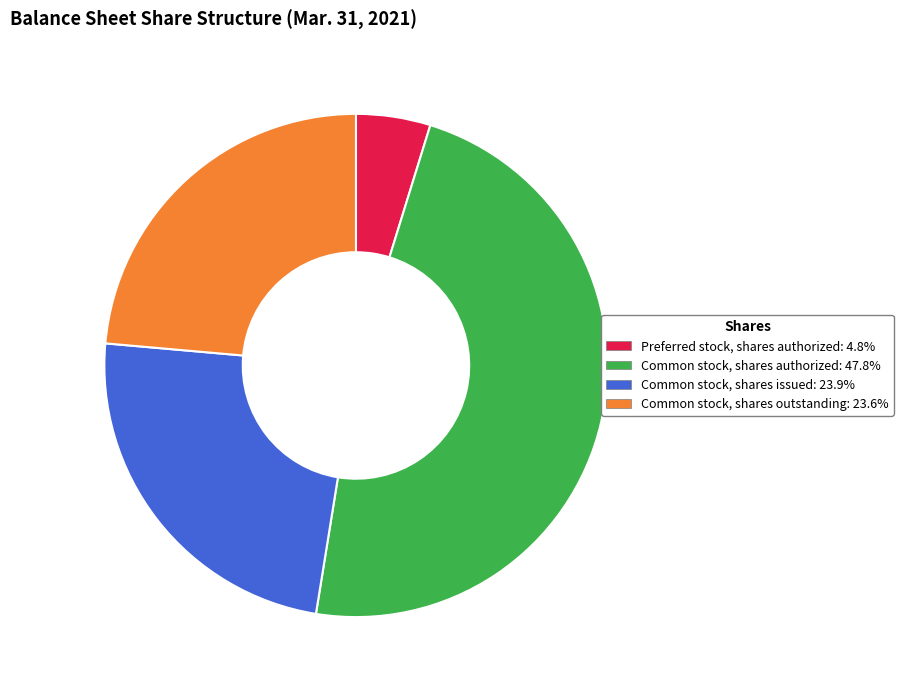

Count the number of slices in the pie.

4